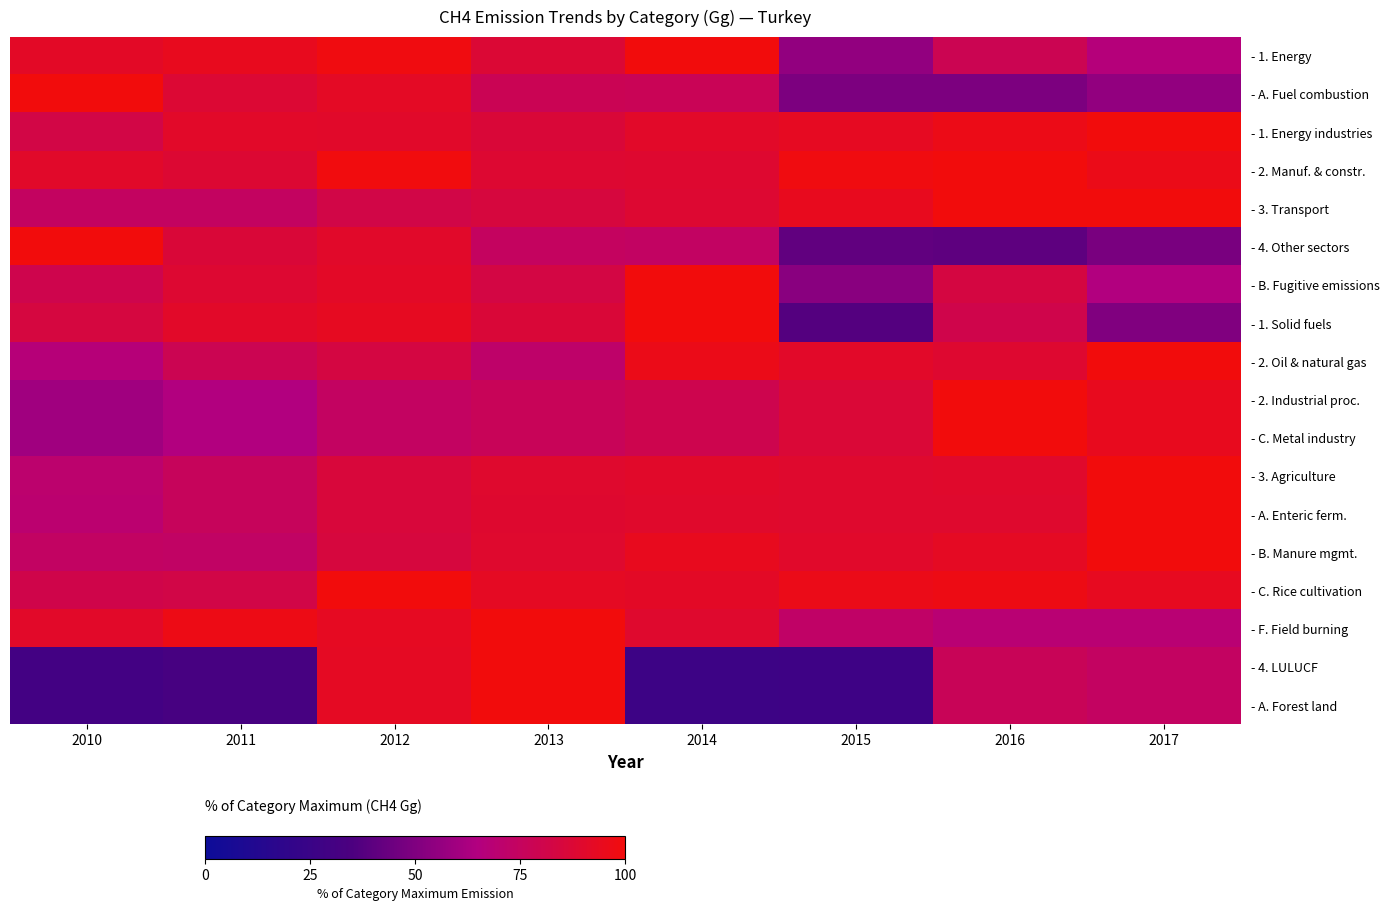

At how many categories does at least one series exceed 94?

8